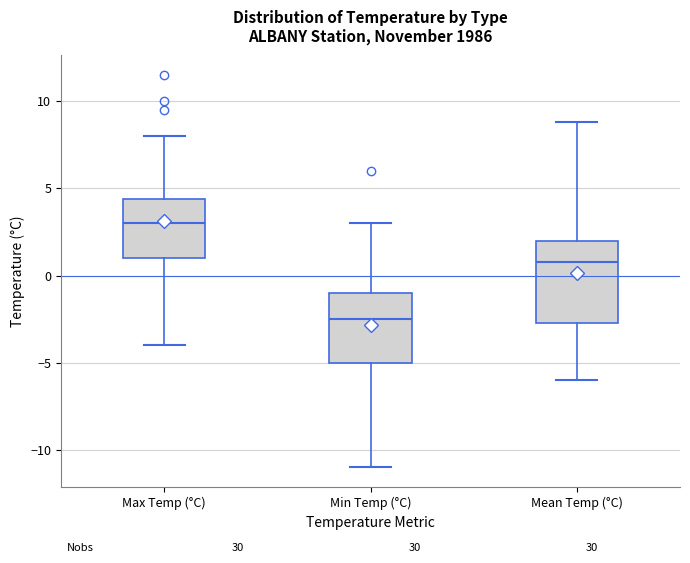

Which box's median line is the lowest?

Min Temp (°C)